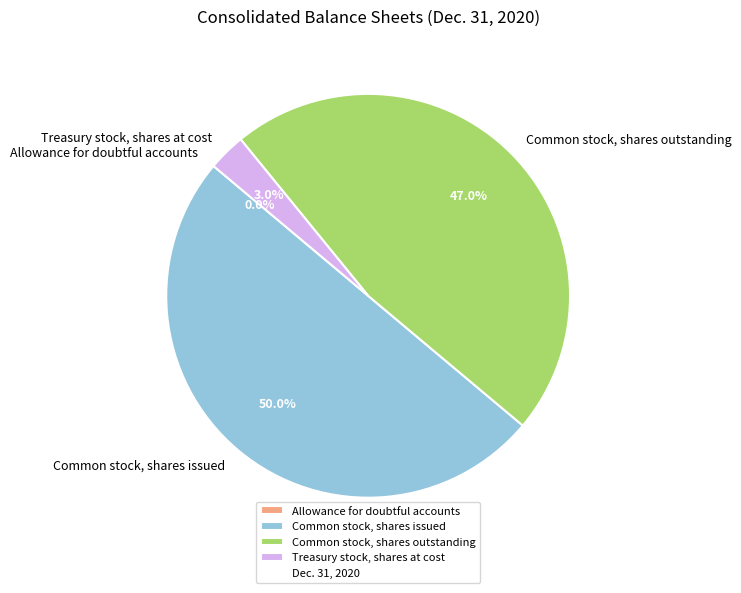

Which has a higher value, Common stock, shares issued or Treasury stock, shares at cost?

Common stock, shares issued